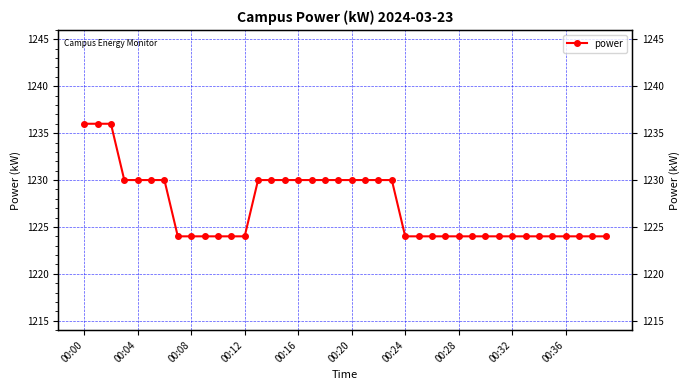

What is the ratio of the value at 12 to the value at 18?

1.0